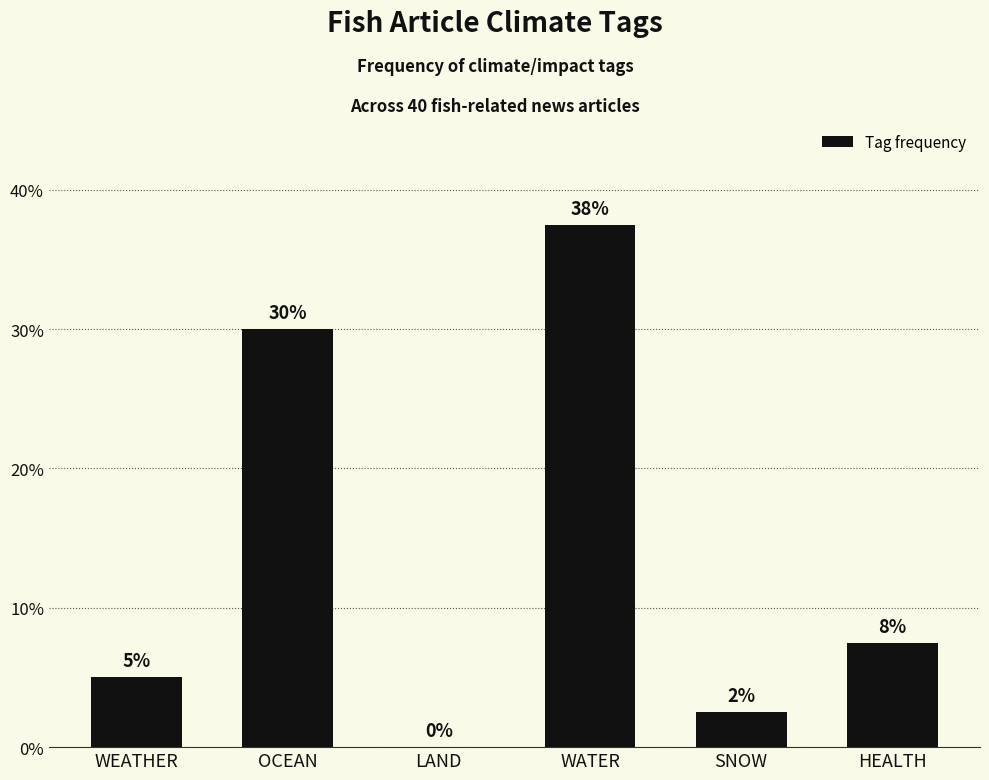

Are the bars horizontal?

No